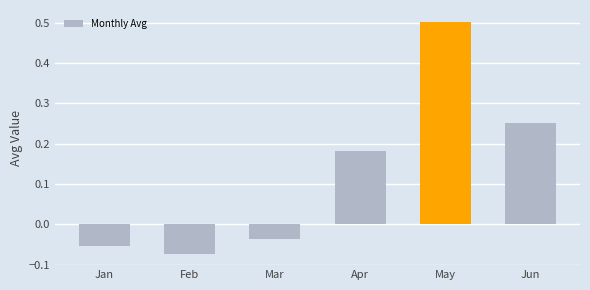

What is the value of the 5th bar from the left?

0.5